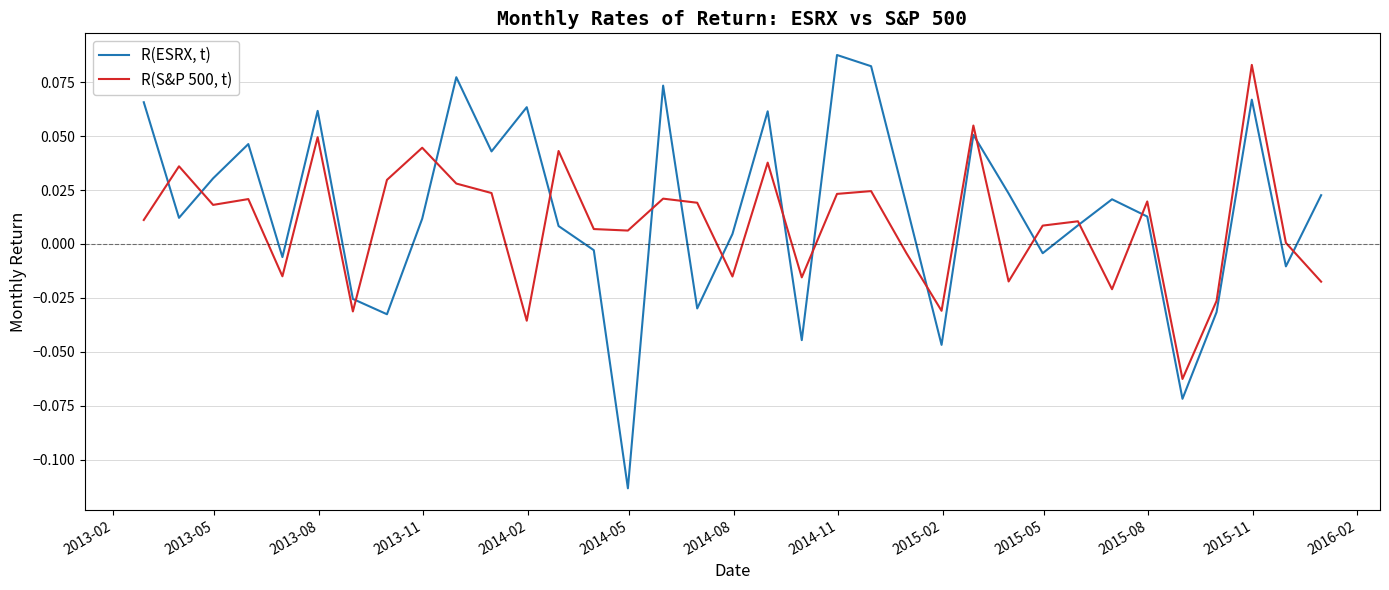

Which series has the largest total across all categories?

R(ESRX, t)